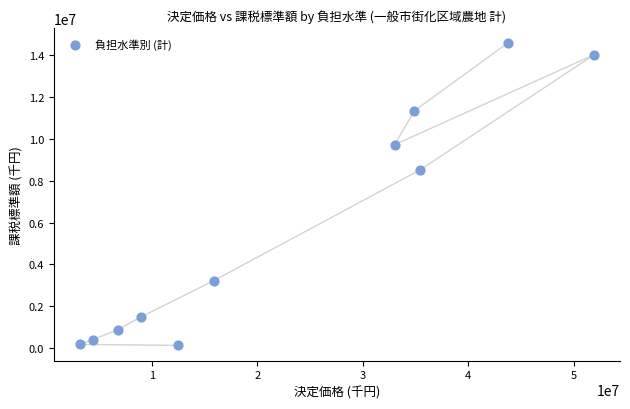

What is the range of Y values (max minus min)?

14447263